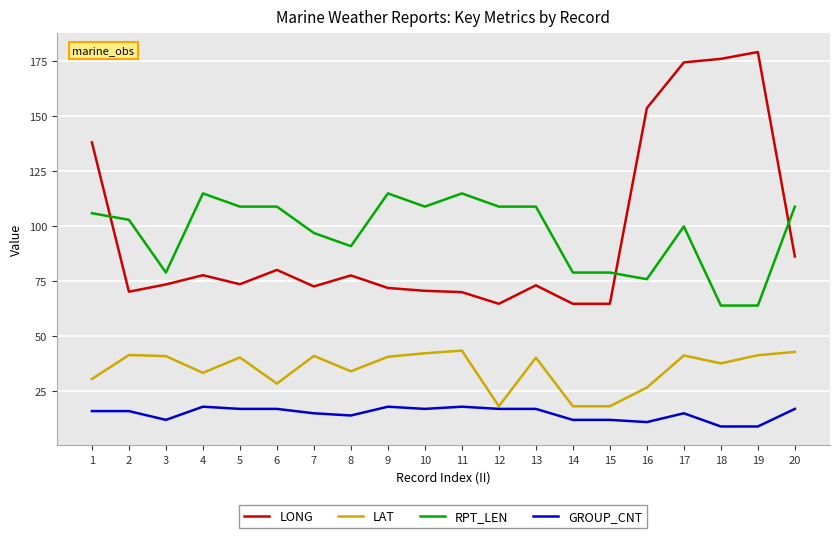

What is the smallest value displayed?

9.0